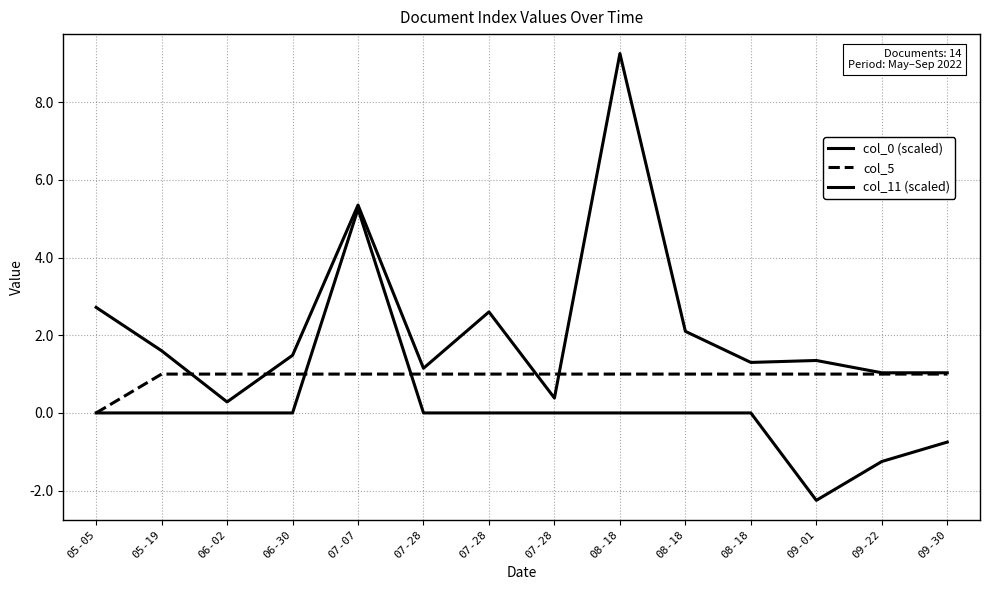

Is this an area chart (filled region under the line)?

No